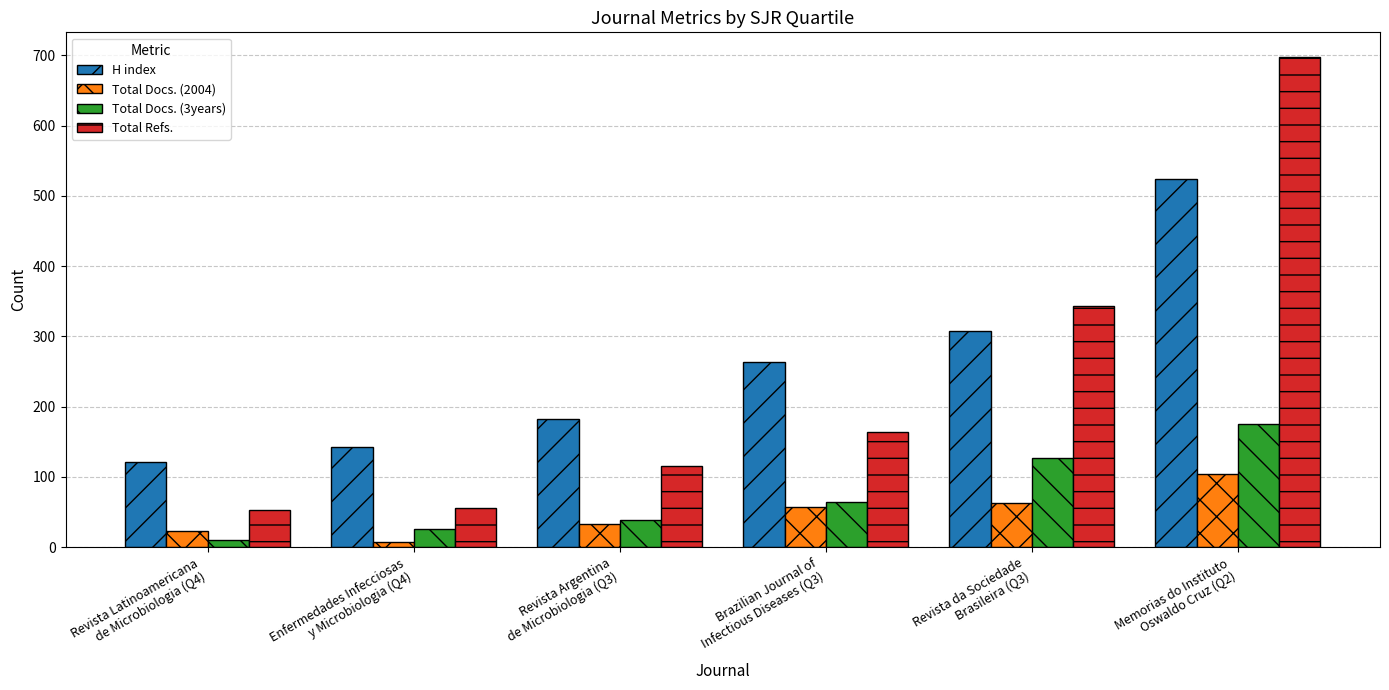

What is the sum of the Total Refs. values at Memorias do Instituto
Oswaldo Cruz (Q2) and Enfermedades Infecciosas
y Microbiologia (Q4)?

754